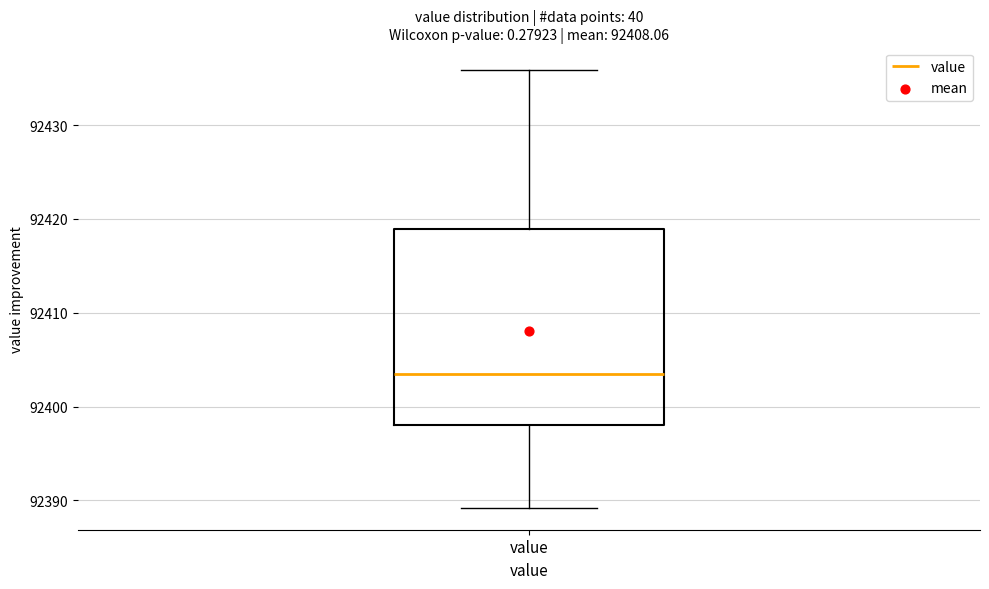

Where does the median line of the box for value sit on the y-axis? The values are not printed on the chart, so give them approximately, as read against the axis.

92403